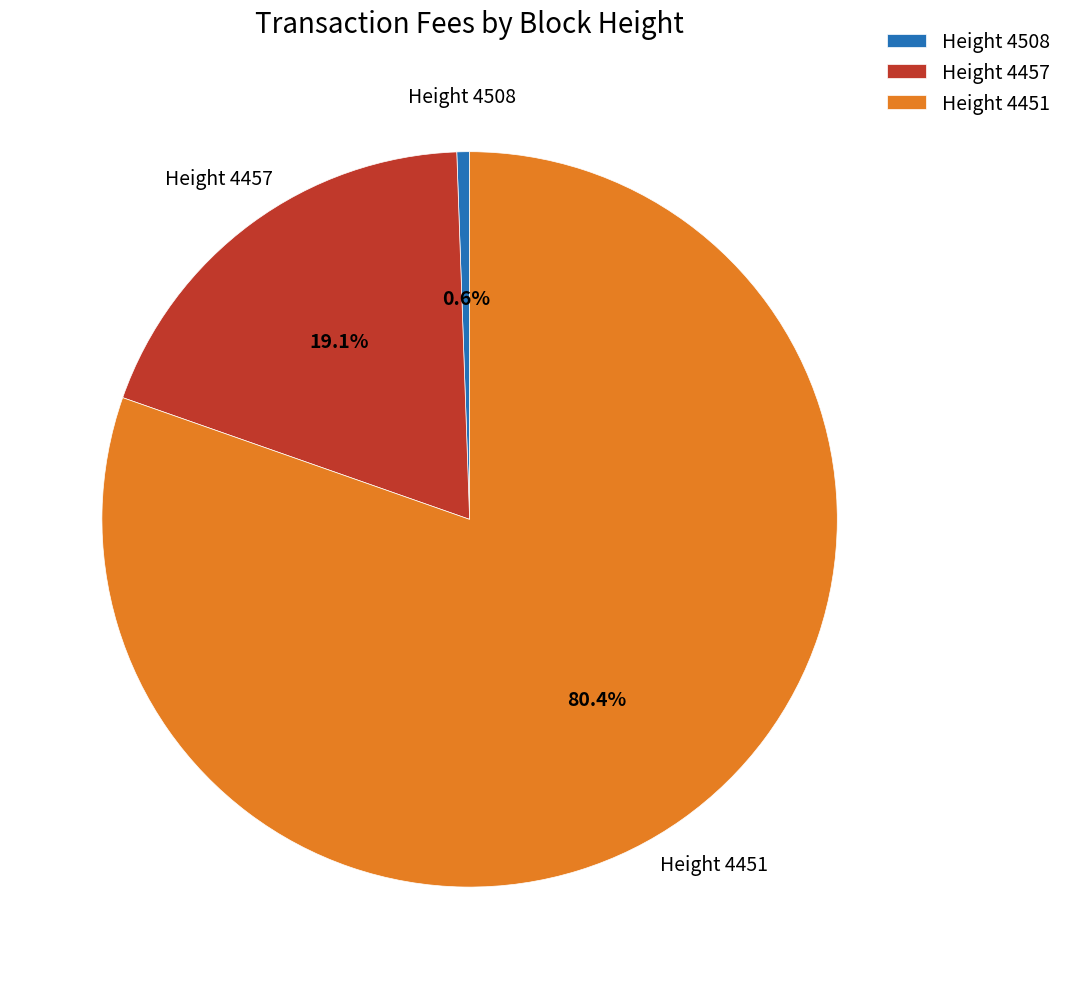

How many segments does this pie chart have?

3